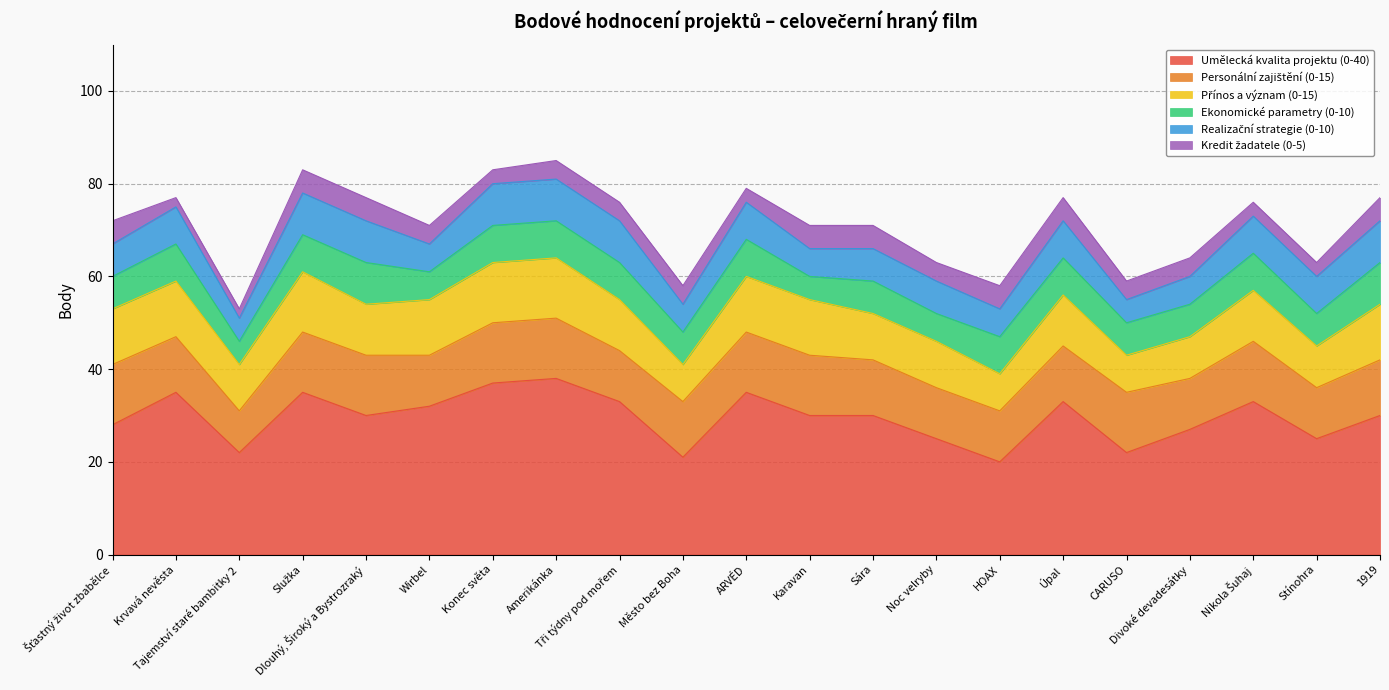

How many intersections are there between Ekonomické parametry (0-10) and Realizační strategie (0-10)?

2